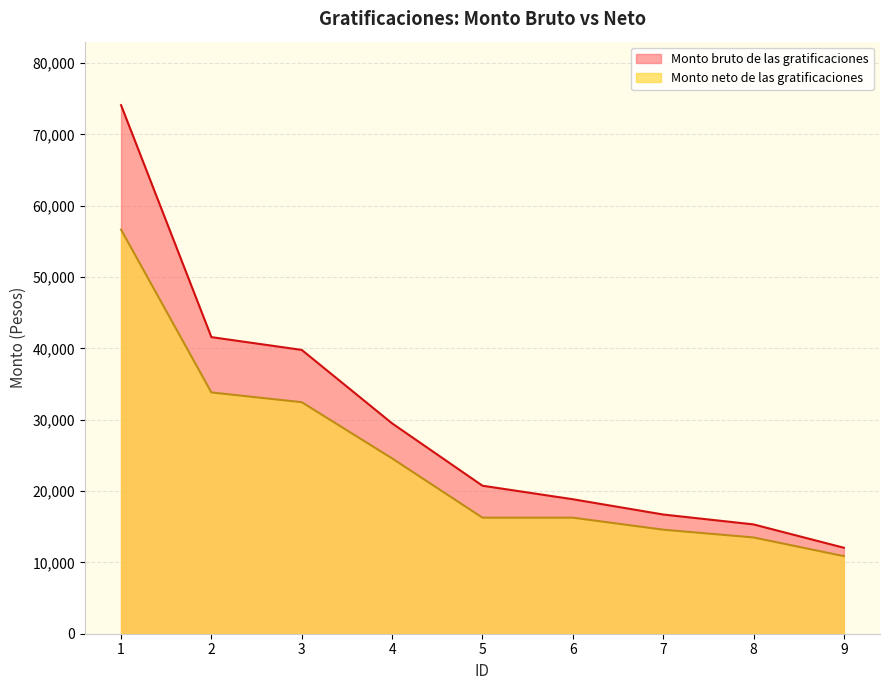

True or false: Monto neto de las gratificaciones has a value of 7515.8 at 5.

False